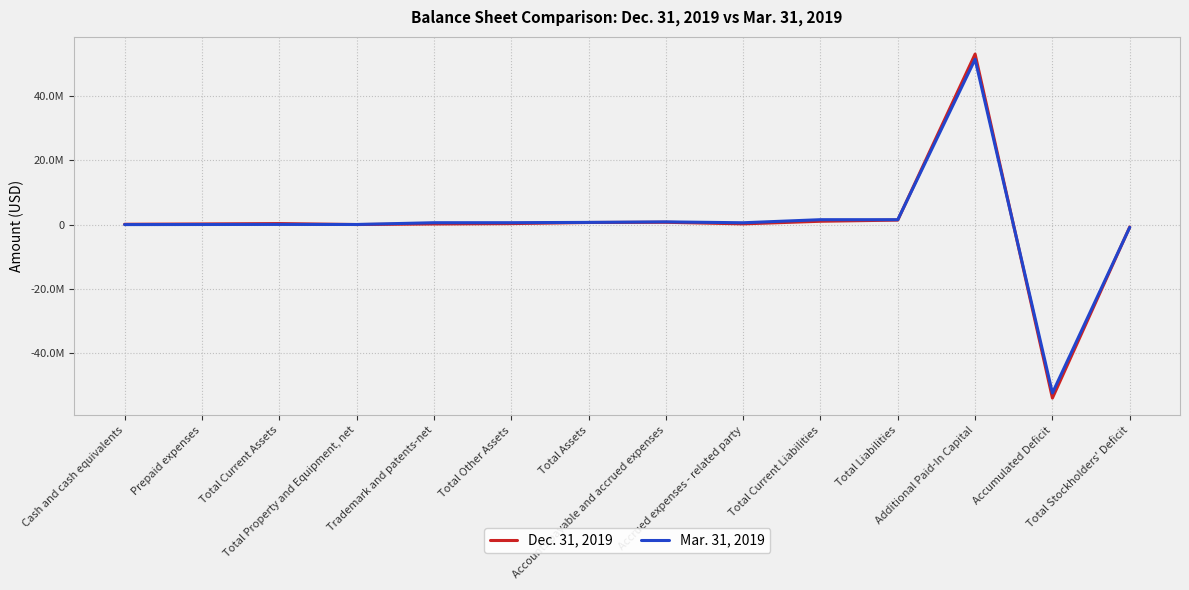

Rank the categories by Mar. 31, 2019 value from highest to lowest.

Additional Paid-In Capital, Total Current Liabilities, Total Liabilities, Accounts payable and accrued expenses, Total Assets, Total Other Assets, Trademark and patents-net, Accrued expenses - related party, Total Current Assets, Total Property and Equipment, net, Prepaid expenses, Cash and cash equivalents, Total Stockholders' Deficit, Accumulated Deficit